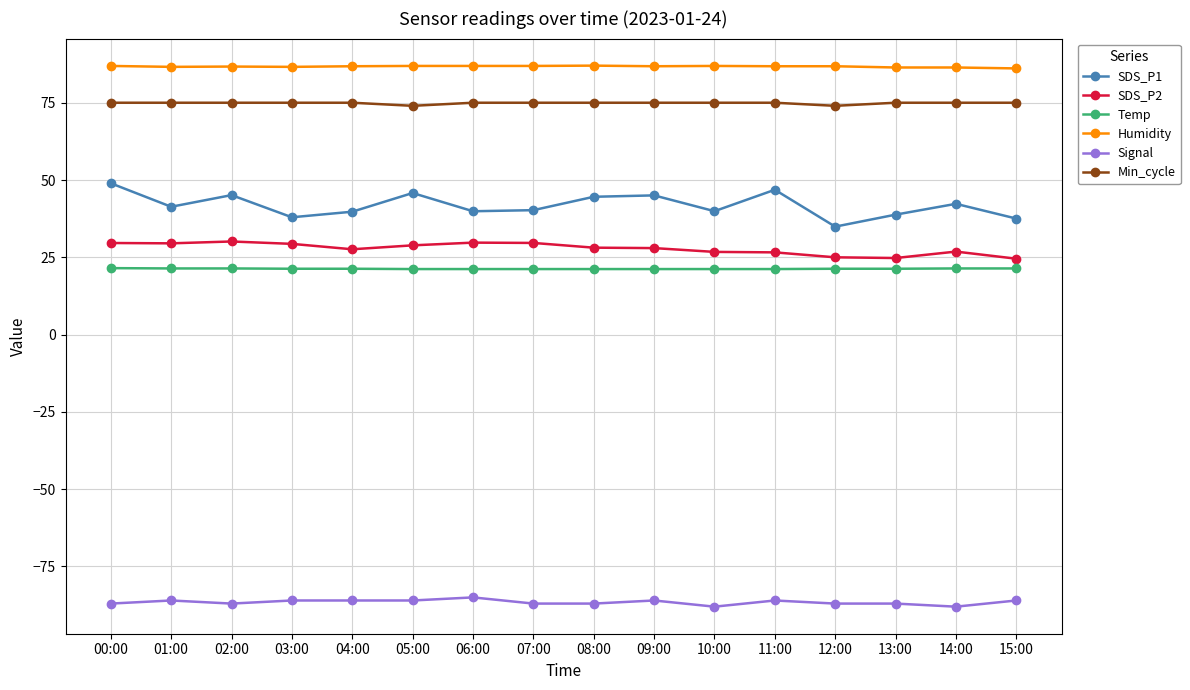

Between 03:00 and 09:00, which series saw the biggest shift?

SDS_P1